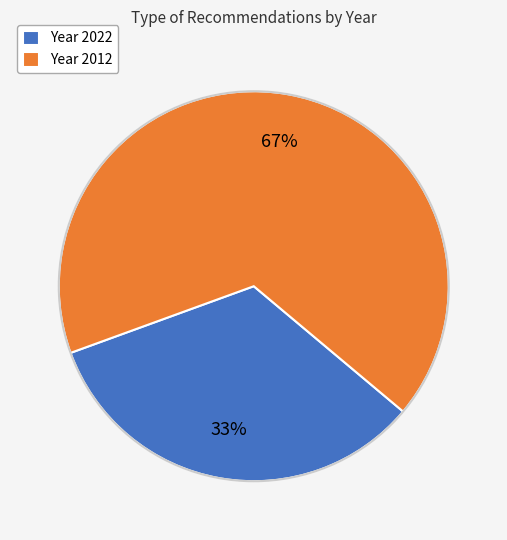

Rank the categories by value from lowest to highest.

Year 2022, Year 2012